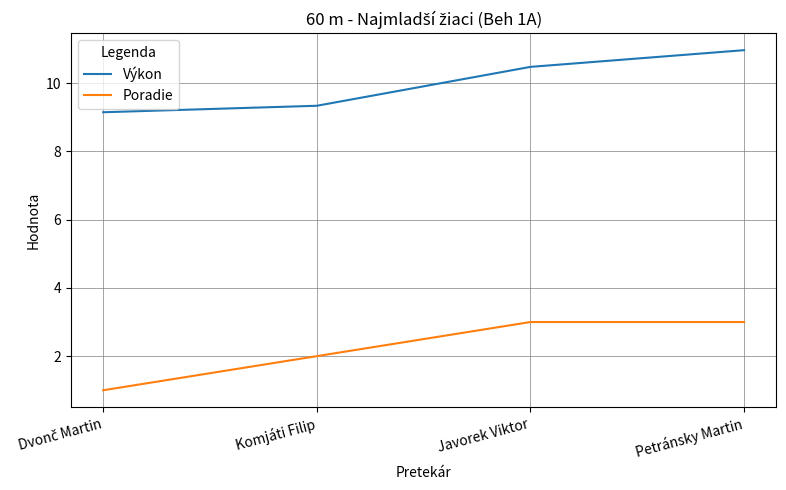

At how many categories does at least one series exceed 5?

4